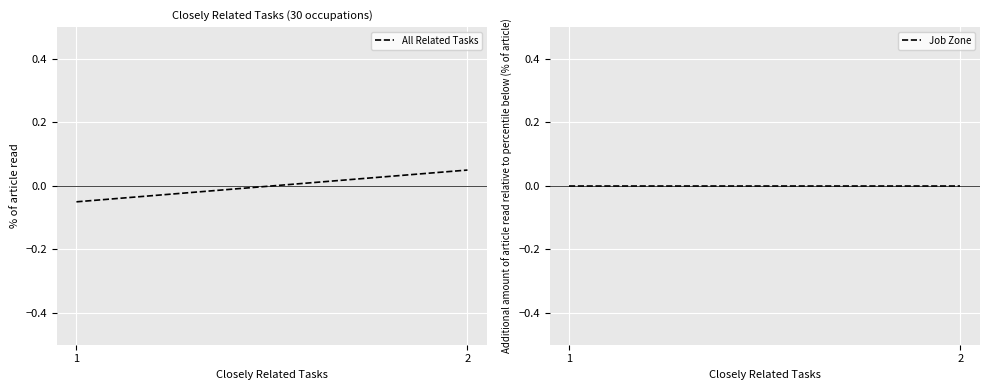

List the series in order of their peak value, highest first.

All Related Tasks, Job Zone